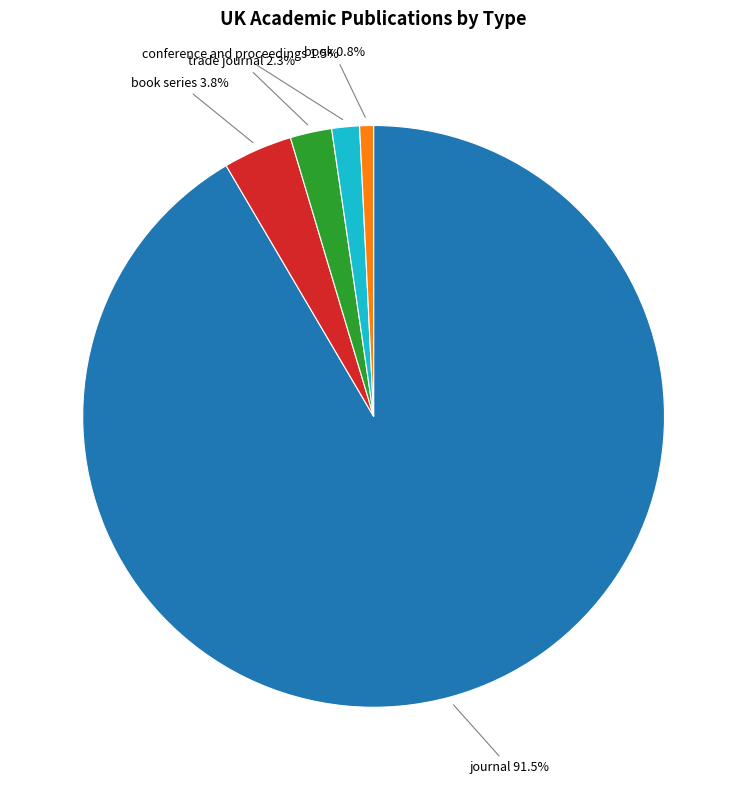

Does any single category account for the majority?

Yes